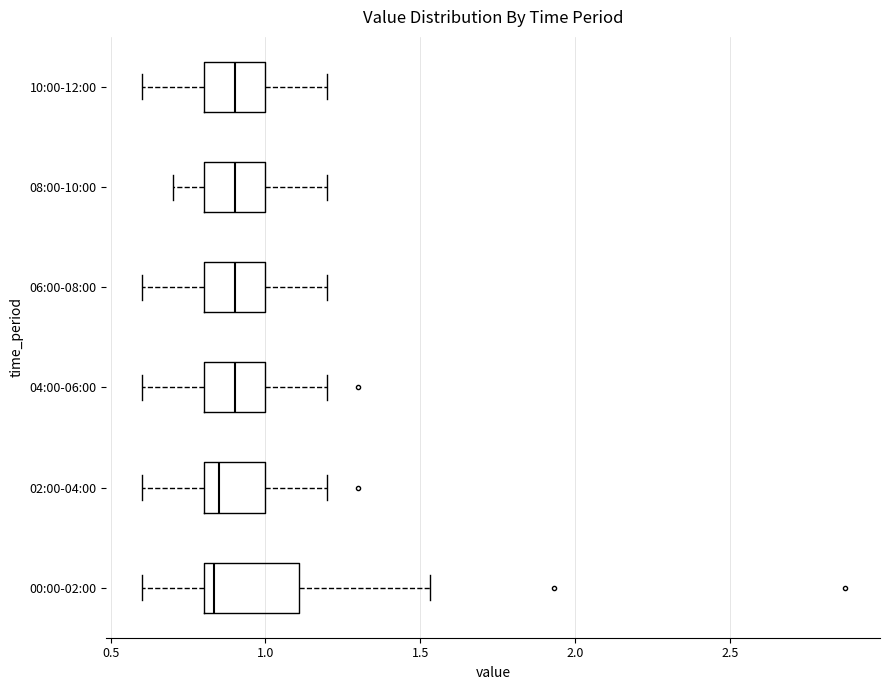

Reading bottom to top, transcribe this box plot: for each box, give where its median line is, the range the box spans, and where its two whiskers end, as read against the x-axis. The values are not printed on the chart, so give them approximately, as read against the axis.

00:00-02:00: median 0.85, box 0.80 to 1.10, whiskers 0.60 to 1.55
02:00-04:00: median 0.85, box 0.80 to 1.00, whiskers 0.60 to 1.20
04:00-06:00: median 0.90, box 0.80 to 1.00, whiskers 0.60 to 1.20
06:00-08:00: median 0.90, box 0.80 to 1.00, whiskers 0.60 to 1.20
08:00-10:00: median 0.90, box 0.80 to 1.00, whiskers 0.70 to 1.20
10:00-12:00: median 0.90, box 0.80 to 1.00, whiskers 0.60 to 1.20